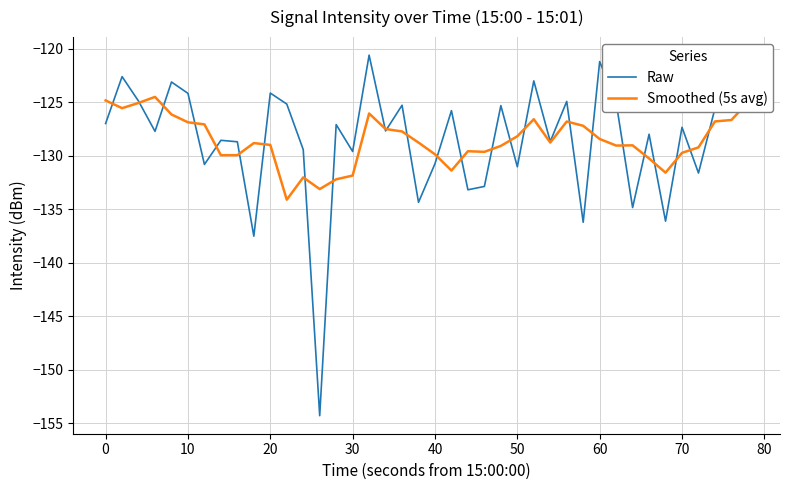

In Raw, how many points are lower than both neighbors (excluding endpoints)?

14